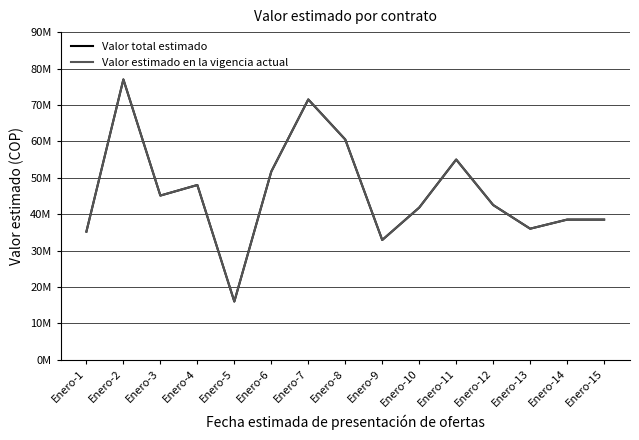

Where does the Valor total estimado series first go above 42500000?

Enero-2